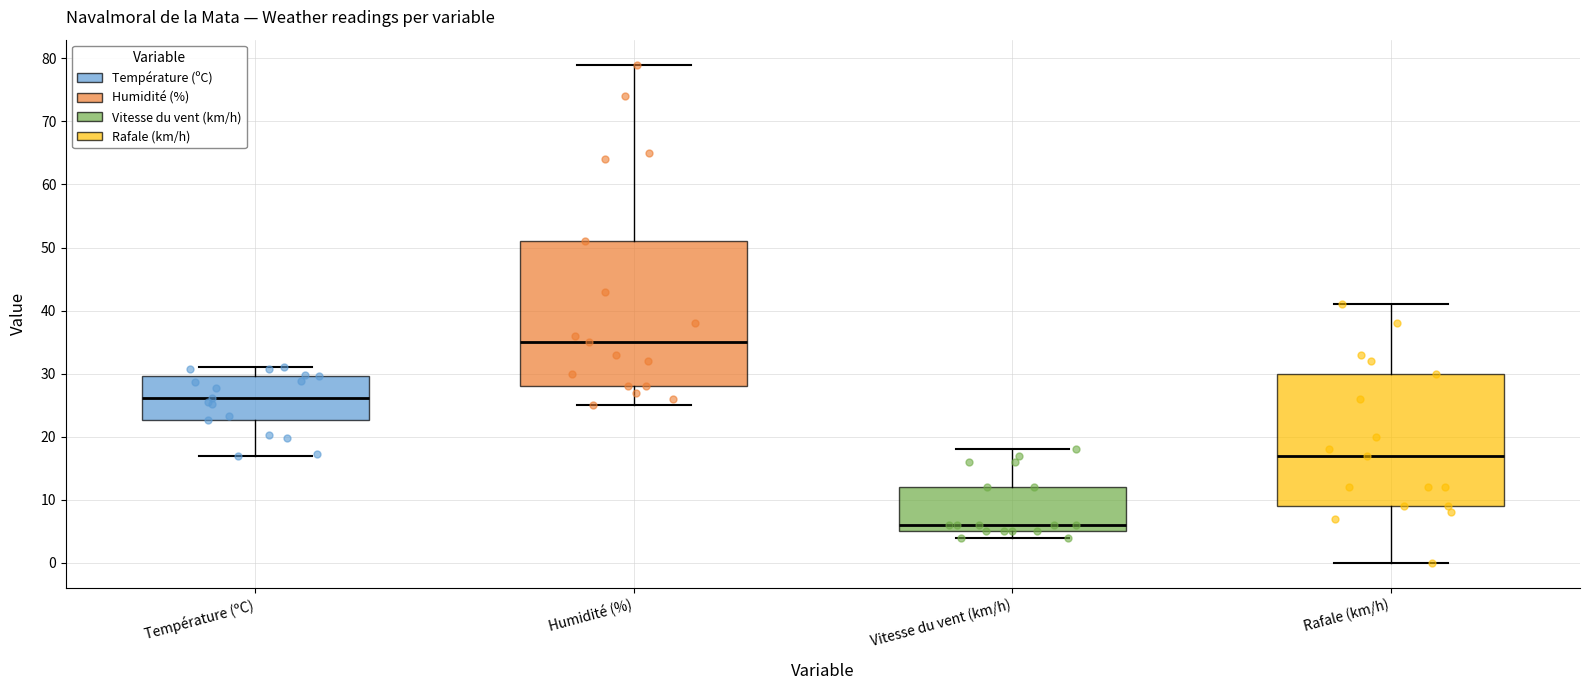

Reading left to right, transcribe this box plot: for each box, give where its median line is, the range the box spans, and where its two whiskers end, as read against the y-axis. The values are not printed on the chart, so give them approximately, as read against the axis.

Température (ºC): median 26, box 23 to 30, whiskers 17 to 31
Humidité (%): median 35, box 28 to 51, whiskers 25 to 79
Vitesse du vent (km/h): median 6, box 5 to 12, whiskers 4 to 18
Rafale (km/h): median 17, box 9 to 30, whiskers 0 to 41